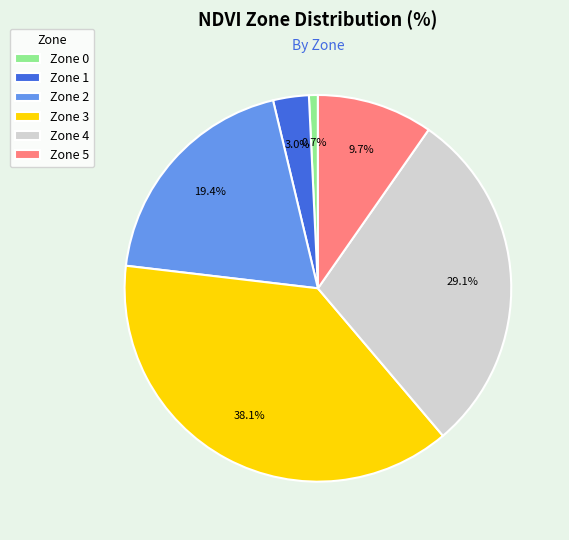

Is there a majority slice in this chart?

No